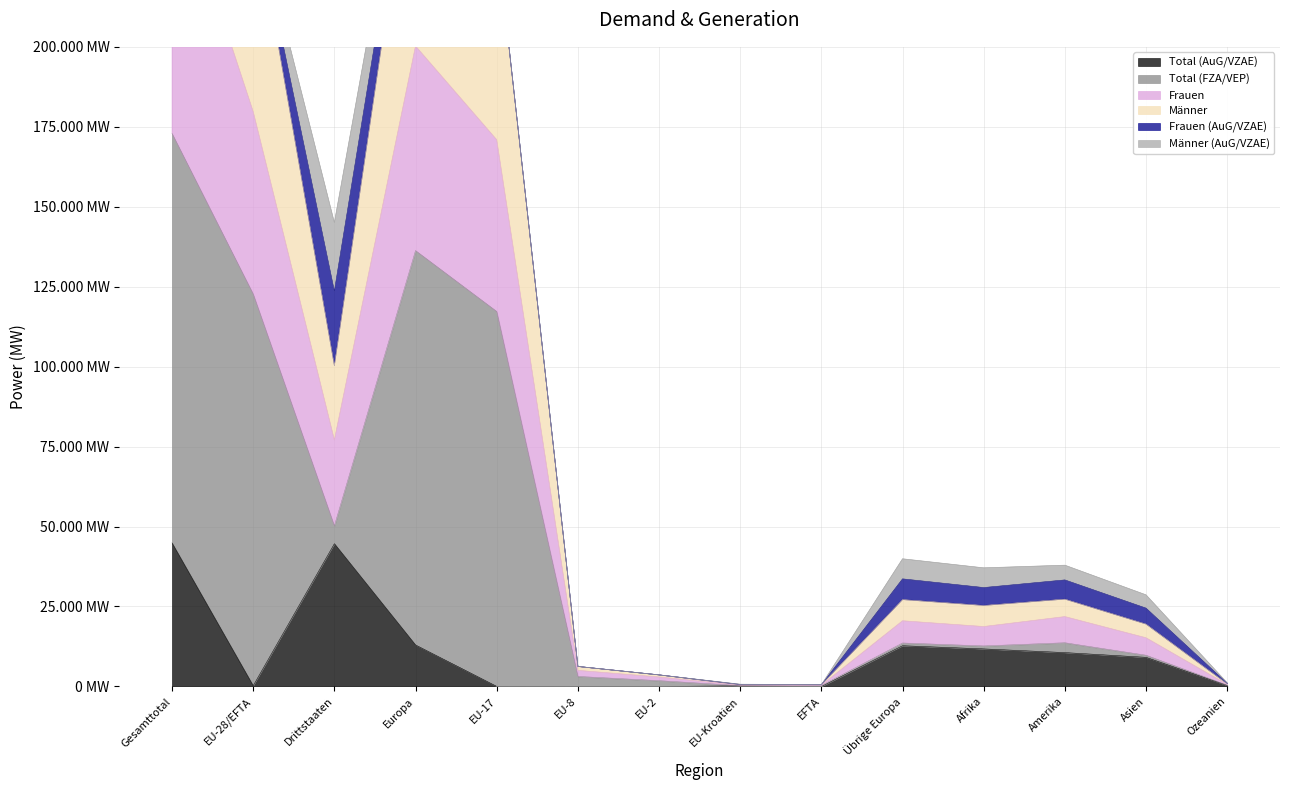

Which has a higher value, Asien or EU-8?

Asien